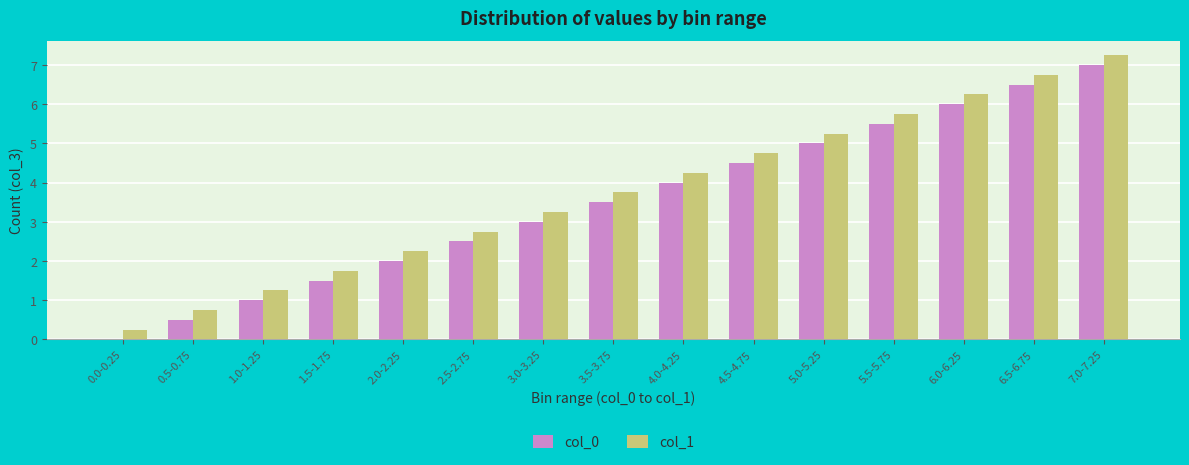

Which category has the highest value in the col_1 series?

7.0-7.25